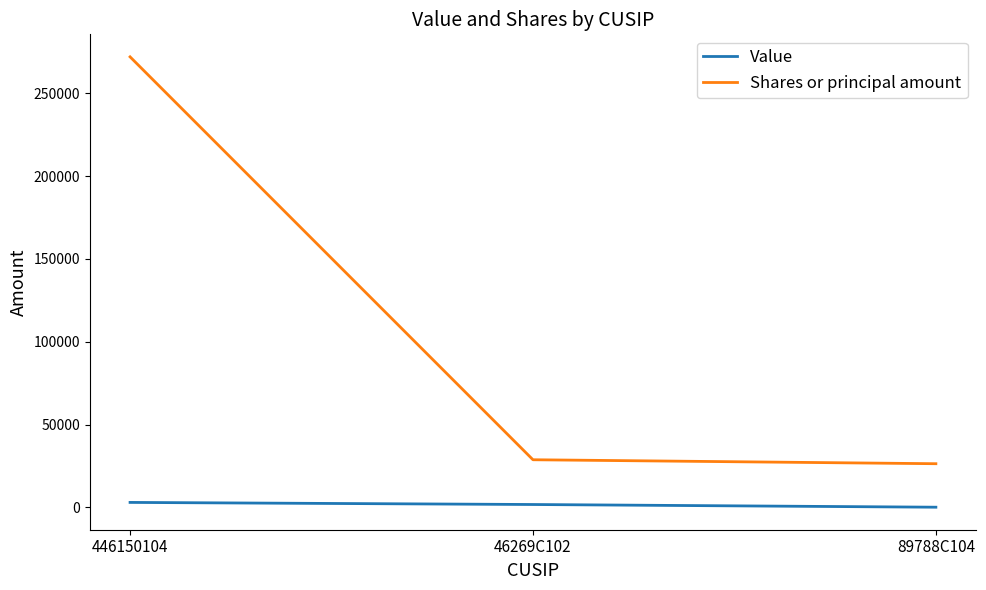

Reading left to right, what are all the values shown in this chart?

Value: 3046	1783	157
Shares or principal amount: 271955	28796	26403